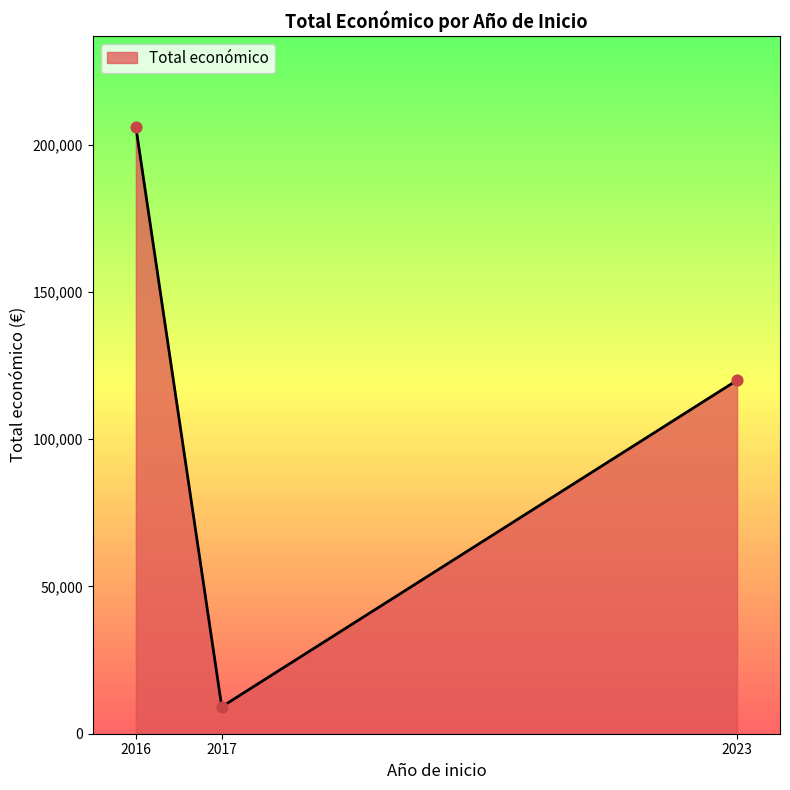

What is the change in value from 2016 to 2017?

-196835